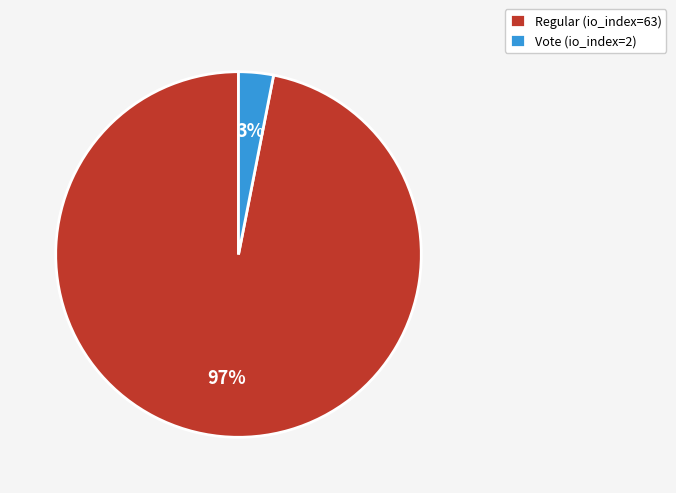

True or false: Vote (io_index=2) accounts for 17% of the total.

False